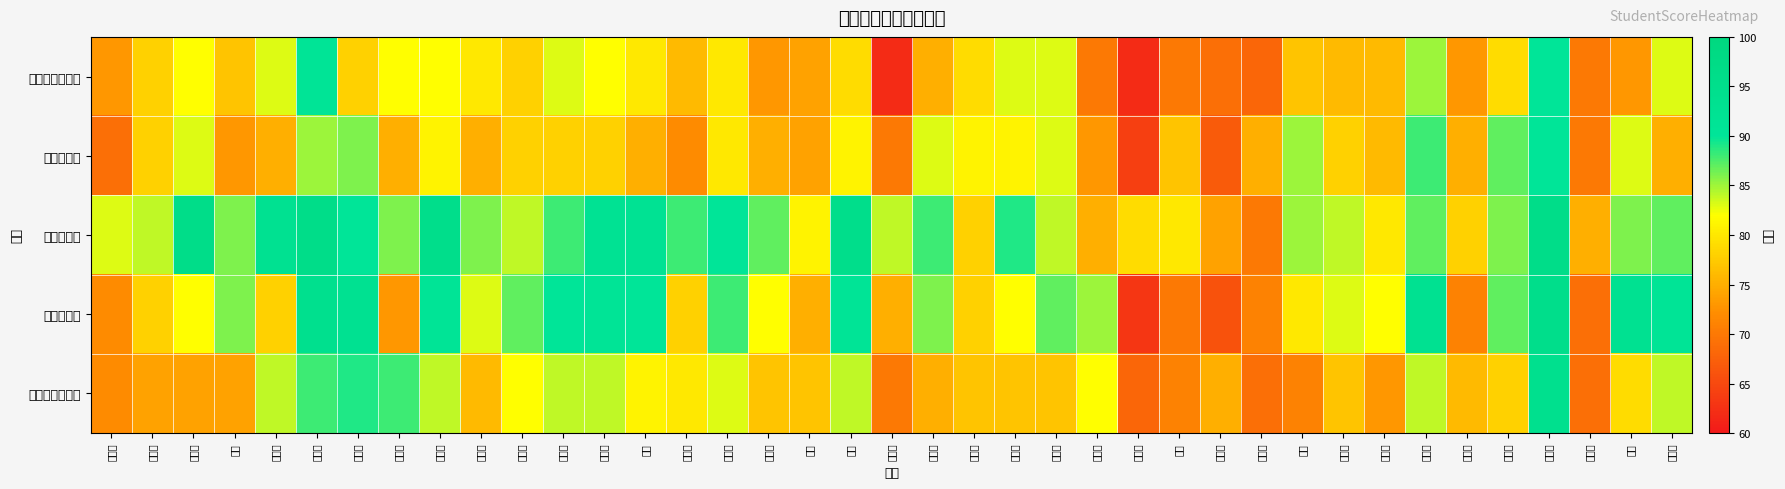

At how many categories does at least one series exceed 92?

9